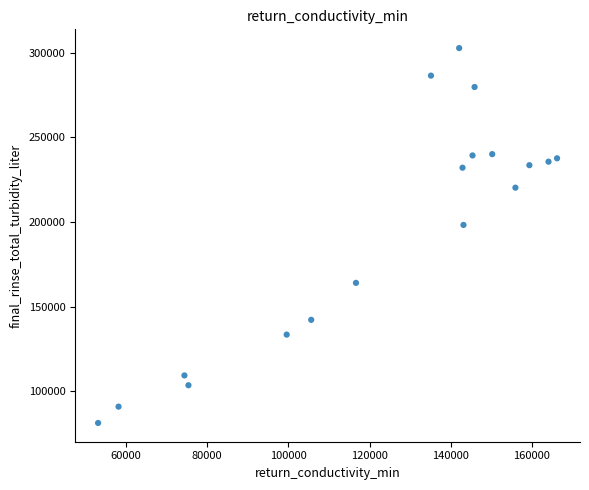

What Y value in the scatter plot is closest to 192055?

198319